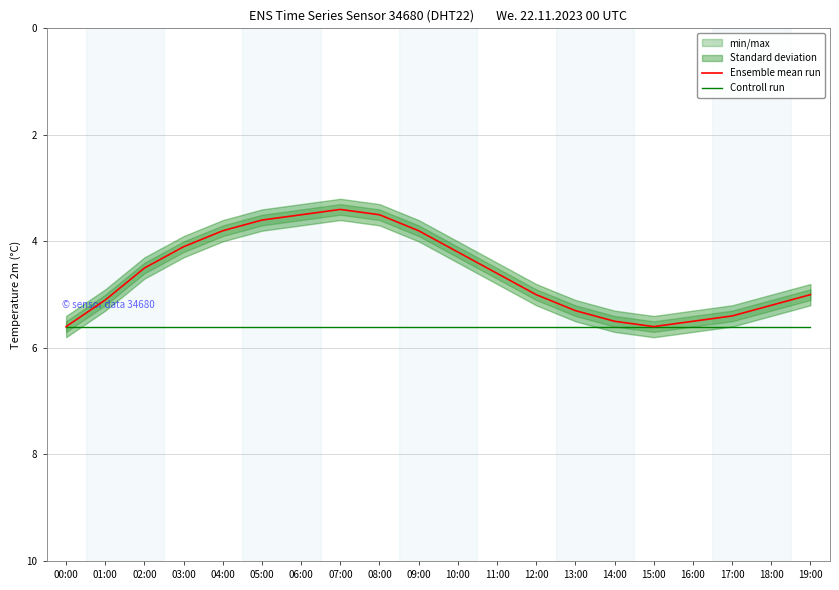

True or false: Ensemble mean run has a value of 5.2 at 08:00.

False